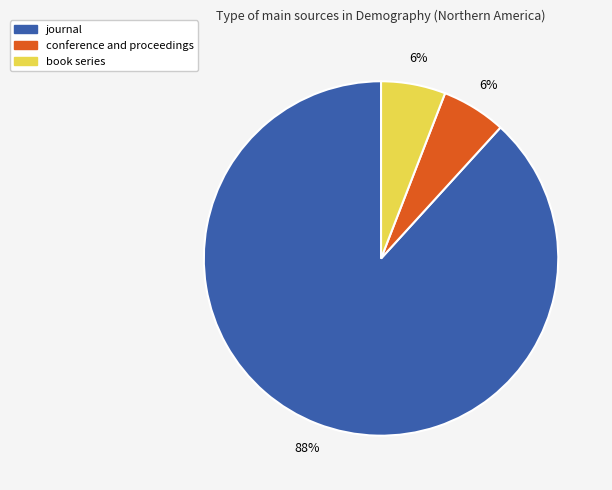

Between journal and book series, which is larger?

journal